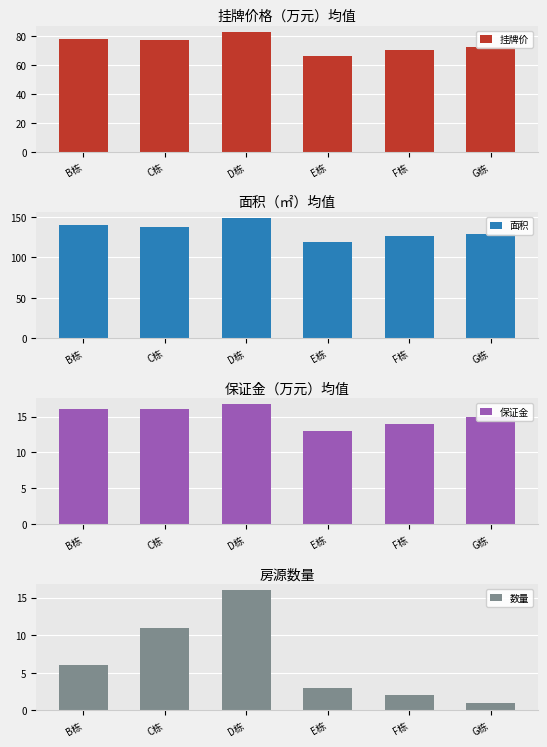

What position from the left is C栋?

2